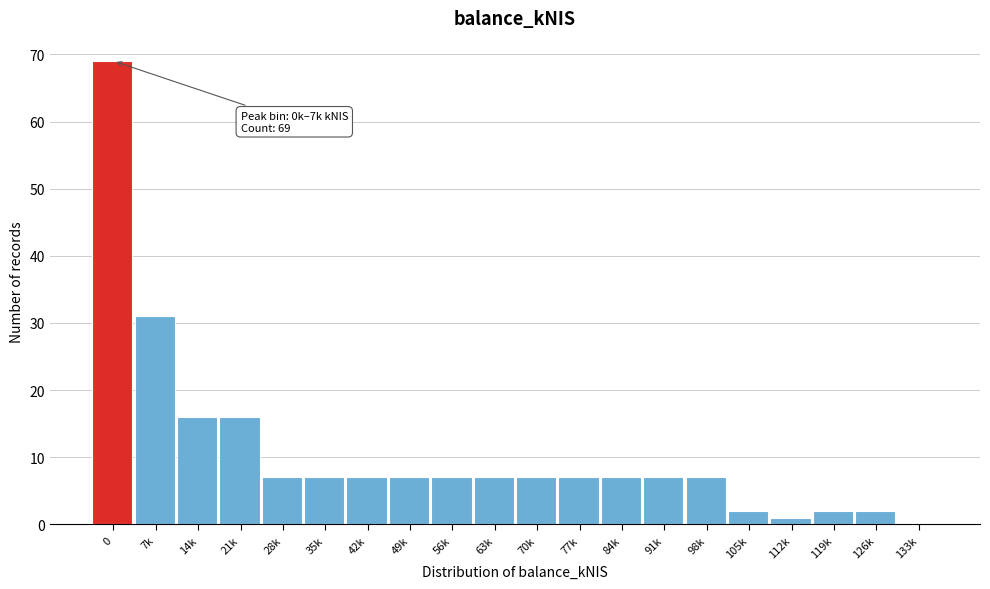

Reading left to right, transcribe all the data shown in this chart.

0=69	7k=31	14k=16	21k=16	28k=7	35k=7	42k=7	49k=7	56k=7	63k=7	70k=7	77k=7	84k=7	91k=7	98k=7	105k=2	112k=1	119k=2	126k=2	133k=0